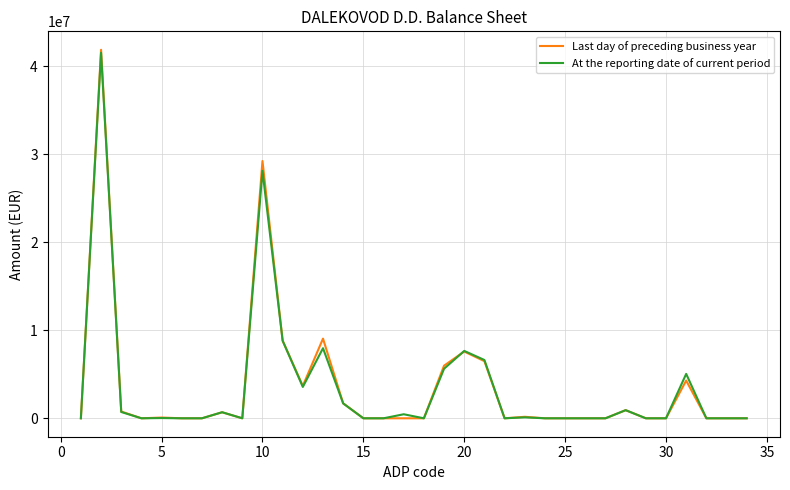

What is the maximum value for Last day of preceding business year?

41874457